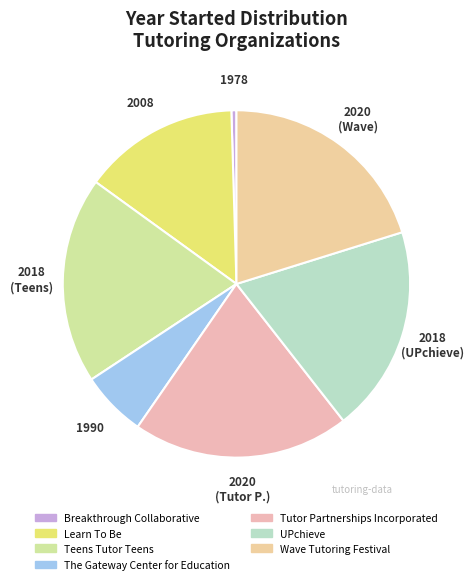

The The Gateway Center for Education slice represents 8% of the pie. True or false?

False